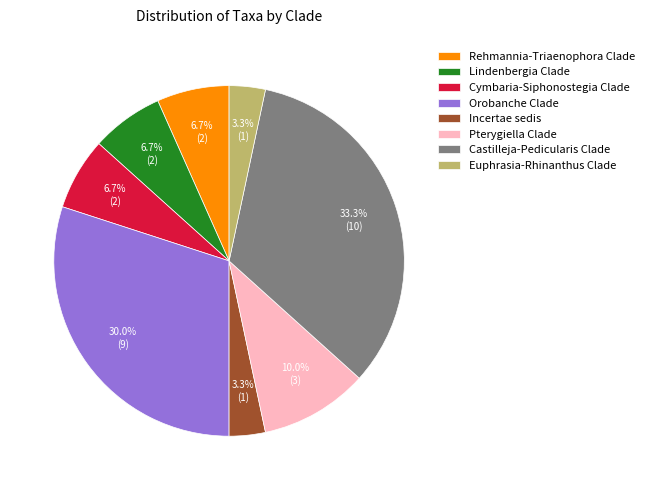

Is it true that Pterygiella Clade is 10% of the pie?

True